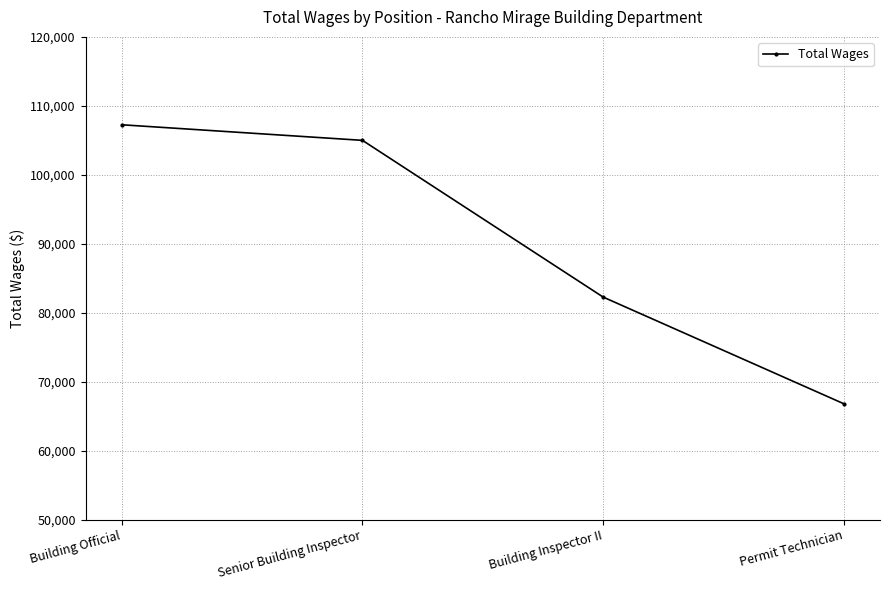

What is the ratio of the value at Permit Technician to the value at Building Official?

0.6